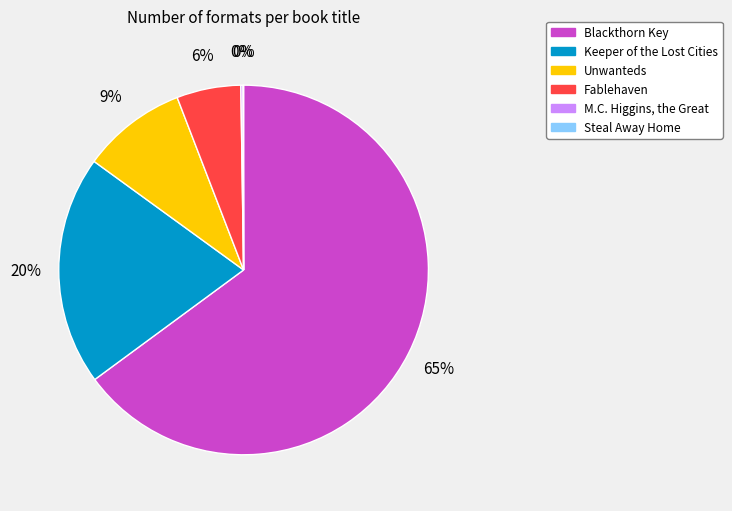

True or false: Fablehaven accounts for 6% of the total.

True